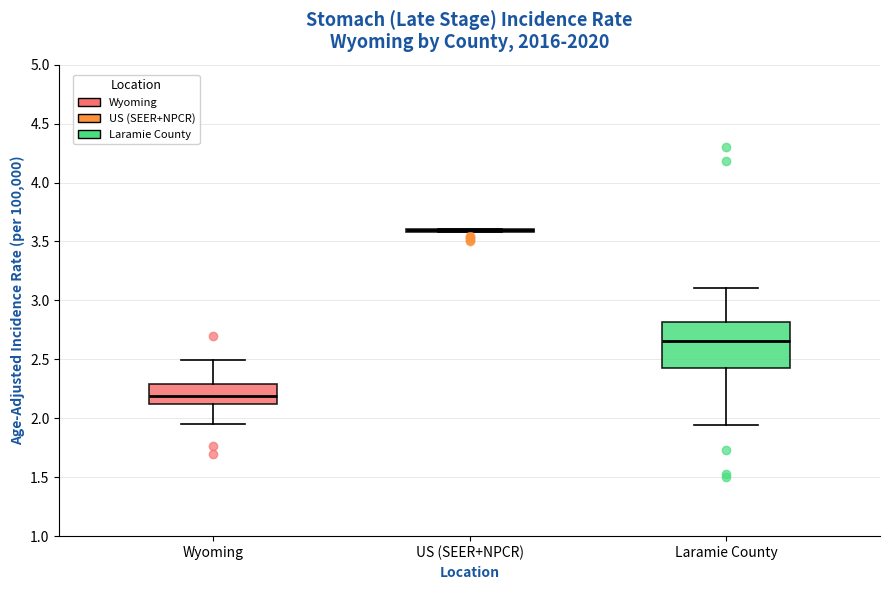

Reading left to right, transcribe this box plot: for each box, give where its median line is, the range the box spans, and where its two whiskers end, as read against the y-axis. The values are not printed on the chart, so give them approximately, as read against the axis.

Wyoming: median 2.20, box 2.10 to 2.30, whiskers 1.95 to 2.50
US (SEER+NPCR): box collapsed to a line at 3.60, whiskers 3.60 to 3.60
Laramie County: median 2.65, box 2.45 to 2.80, whiskers 1.95 to 3.10